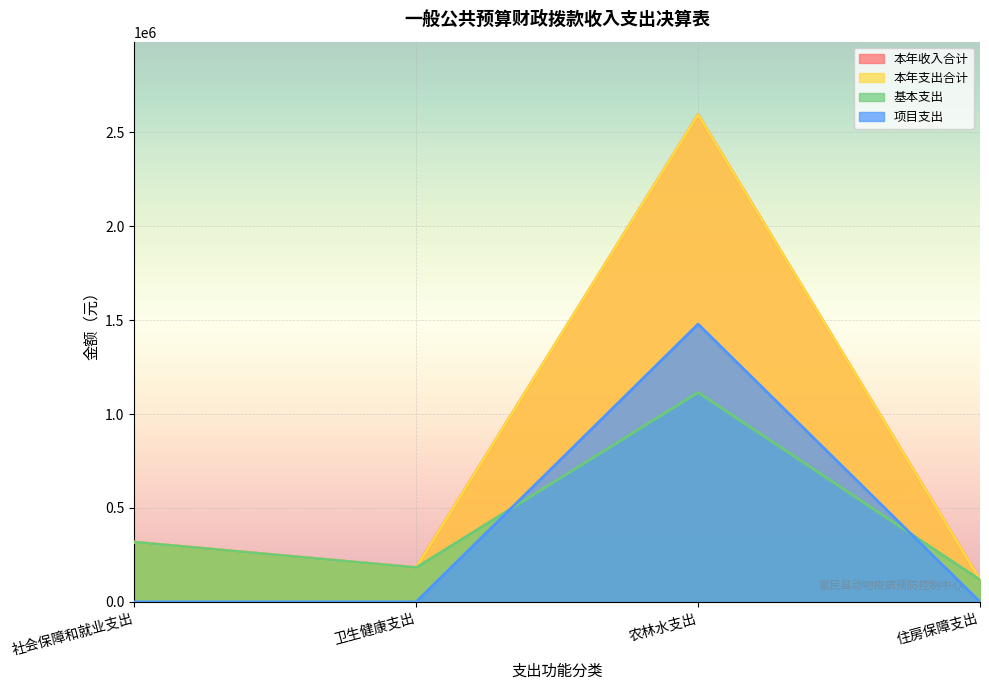

Reading left to right, list all the values displayed in this chart.

本年收入合计: 社会保障和就业支出=318230.0	卫生健康支出=182511.3	农林水支出=2594060.2	住房保障支出=117522.0
本年支出合计: 社会保障和就业支出=318230.0	卫生健康支出=182511.3	农林水支出=2594060.2	住房保障支出=117522.0
基本支出: 社会保障和就业支出=318230.0	卫生健康支出=182511.3	农林水支出=1115065.8	住房保障支出=117522.0
项目支出: 社会保障和就业支出=0.0	卫生健康支出=0.0	农林水支出=1478994.4	住房保障支出=0.0